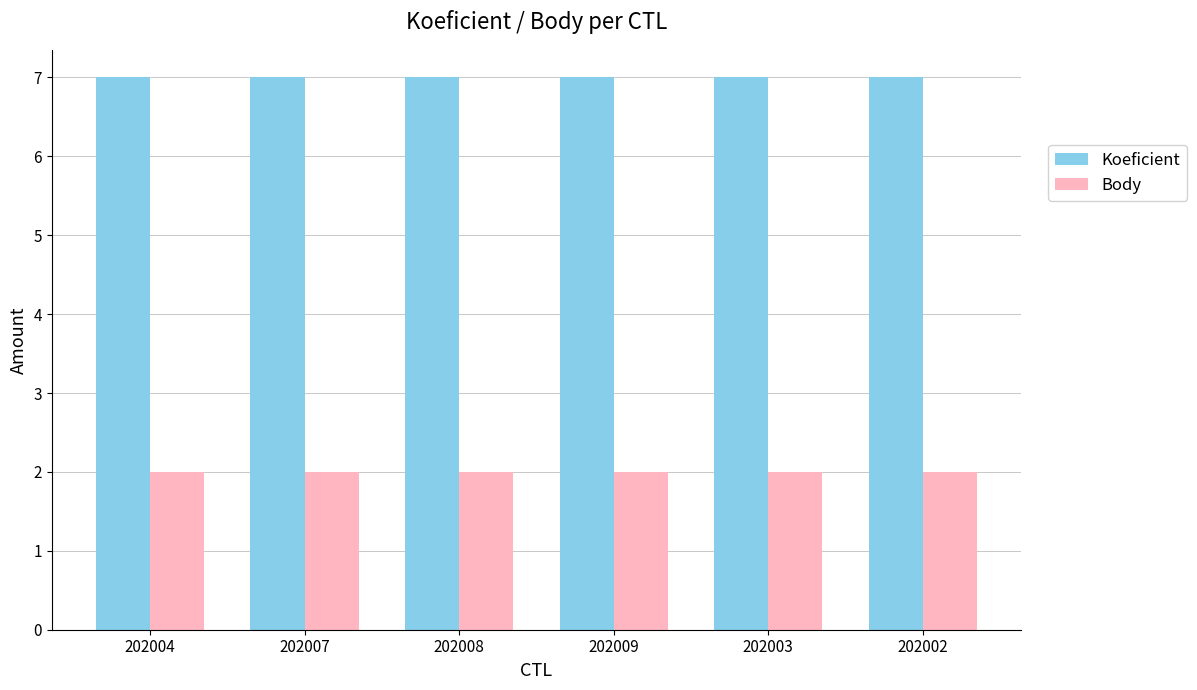

True or false: Body has a value of 2 at 202004.

True